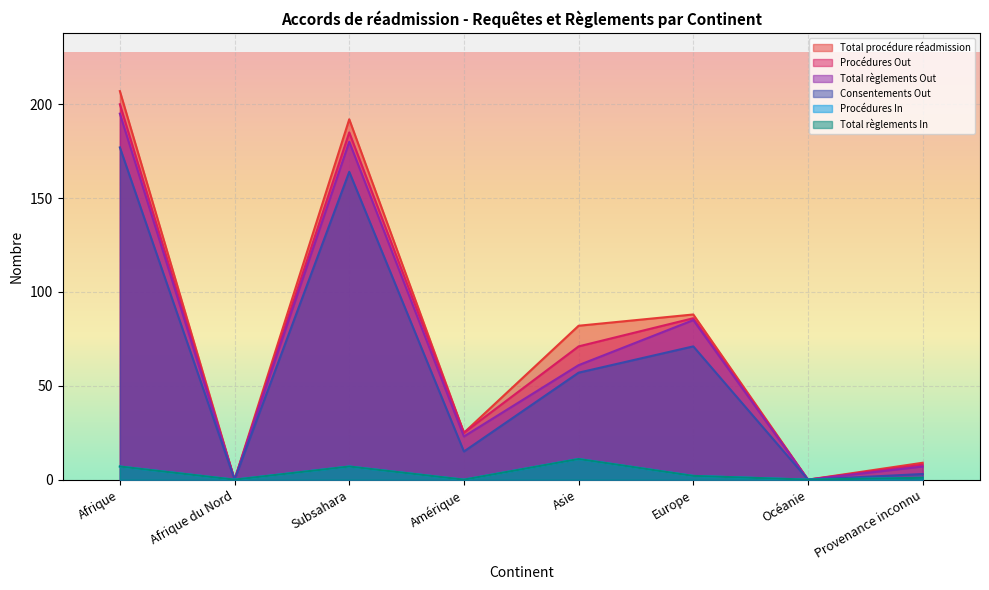

What is the difference between the maximum and minimum values in the Total règlements In series?

11